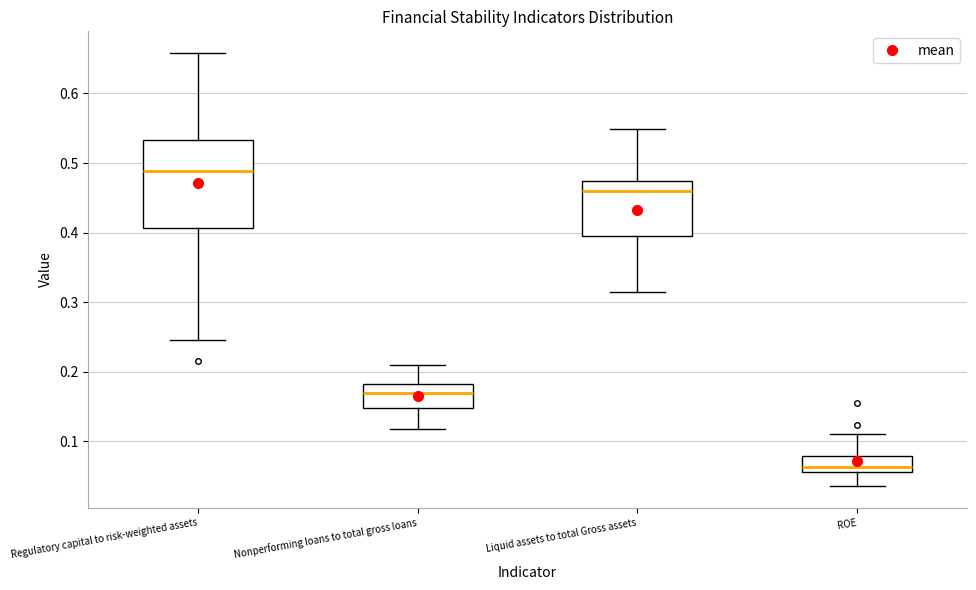

Reading left to right, transcribe this box plot: for each box, give where its median line is, the range the box spans, and where its two whiskers end, as read against the y-axis. The values are not printed on the chart, so give them approximately, as read against the axis.

Regulatory capital to risk-weighted assets: median 0.49, box 0.41 to 0.53, whiskers 0.24 to 0.66
Nonperforming loans to total gross loans: median 0.17, box 0.15 to 0.18, whiskers 0.12 to 0.21
Liquid assets to total Gross assets: median 0.46, box 0.40 to 0.47, whiskers 0.31 to 0.55
ROE: median 0.06 (just above the box's lower edge), box 0.06 to 0.08, whiskers 0.04 to 0.11